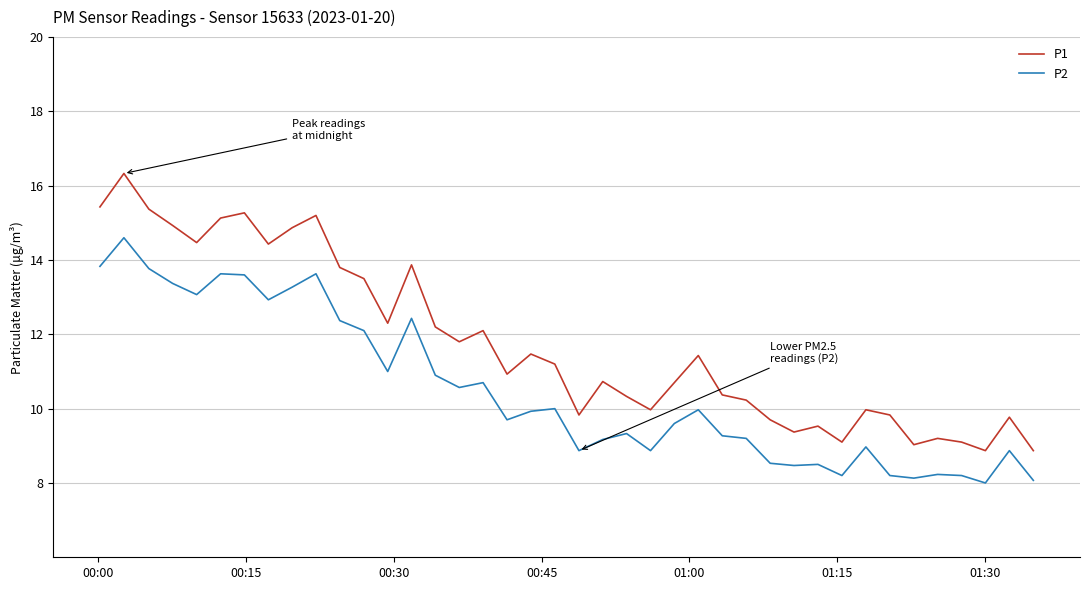

Rank the series by their maximum value, from highest to lowest.

P1, P2